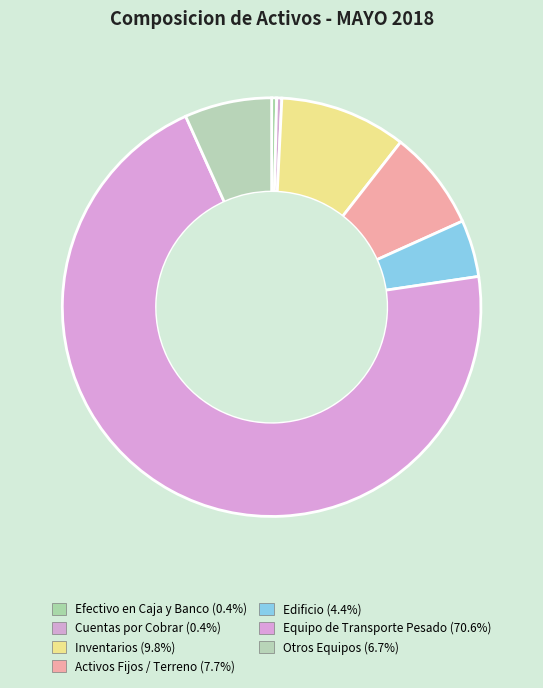

How many segments does this pie chart have?

7